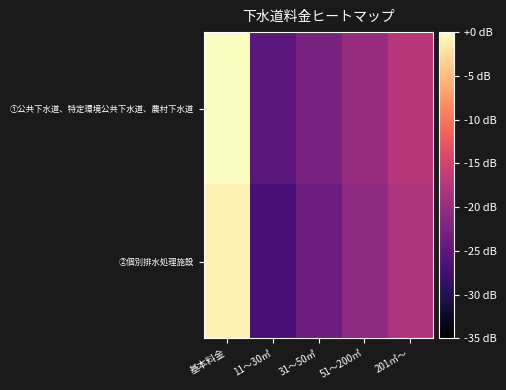

List the series in order of their peak value, lowest first.

②個別排水処理施設, ①公共下水道、特定環境公共下水道、農村下水道